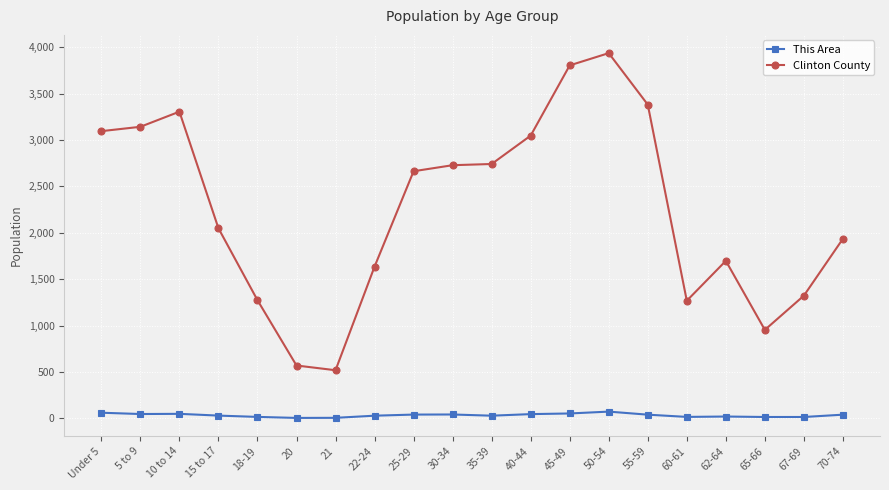

What are all the series names shown in the legend?

This Area, Clinton County